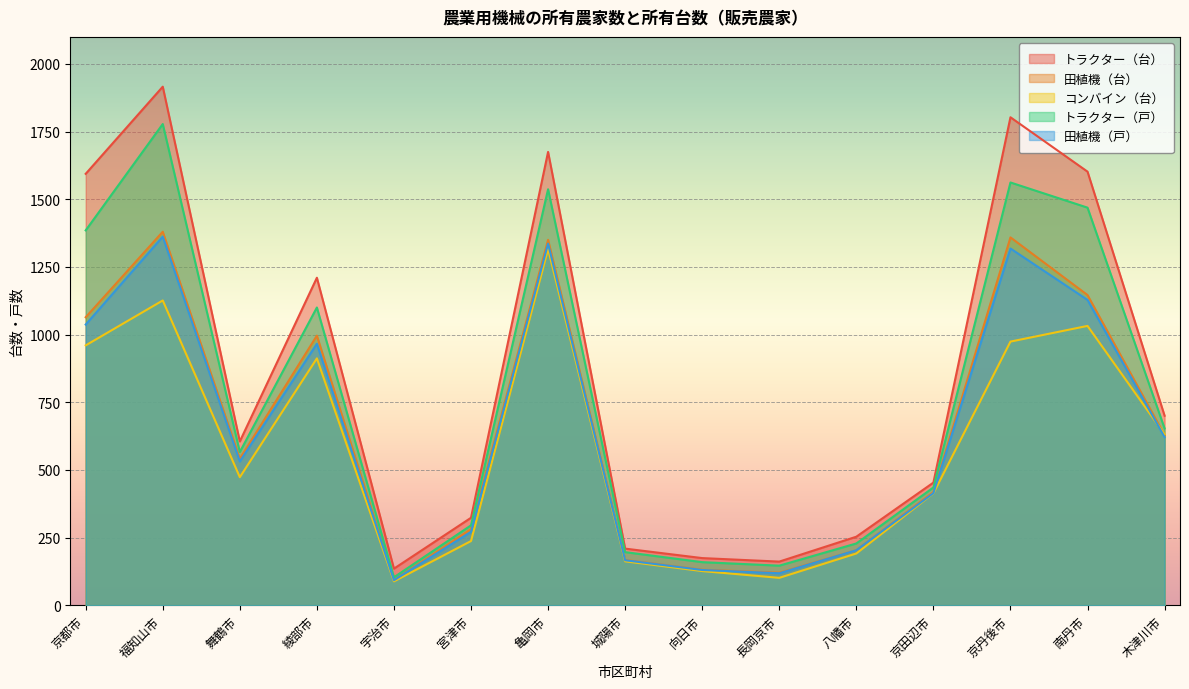

Between 長岡京市 and 宇治市, which is larger?

長岡京市